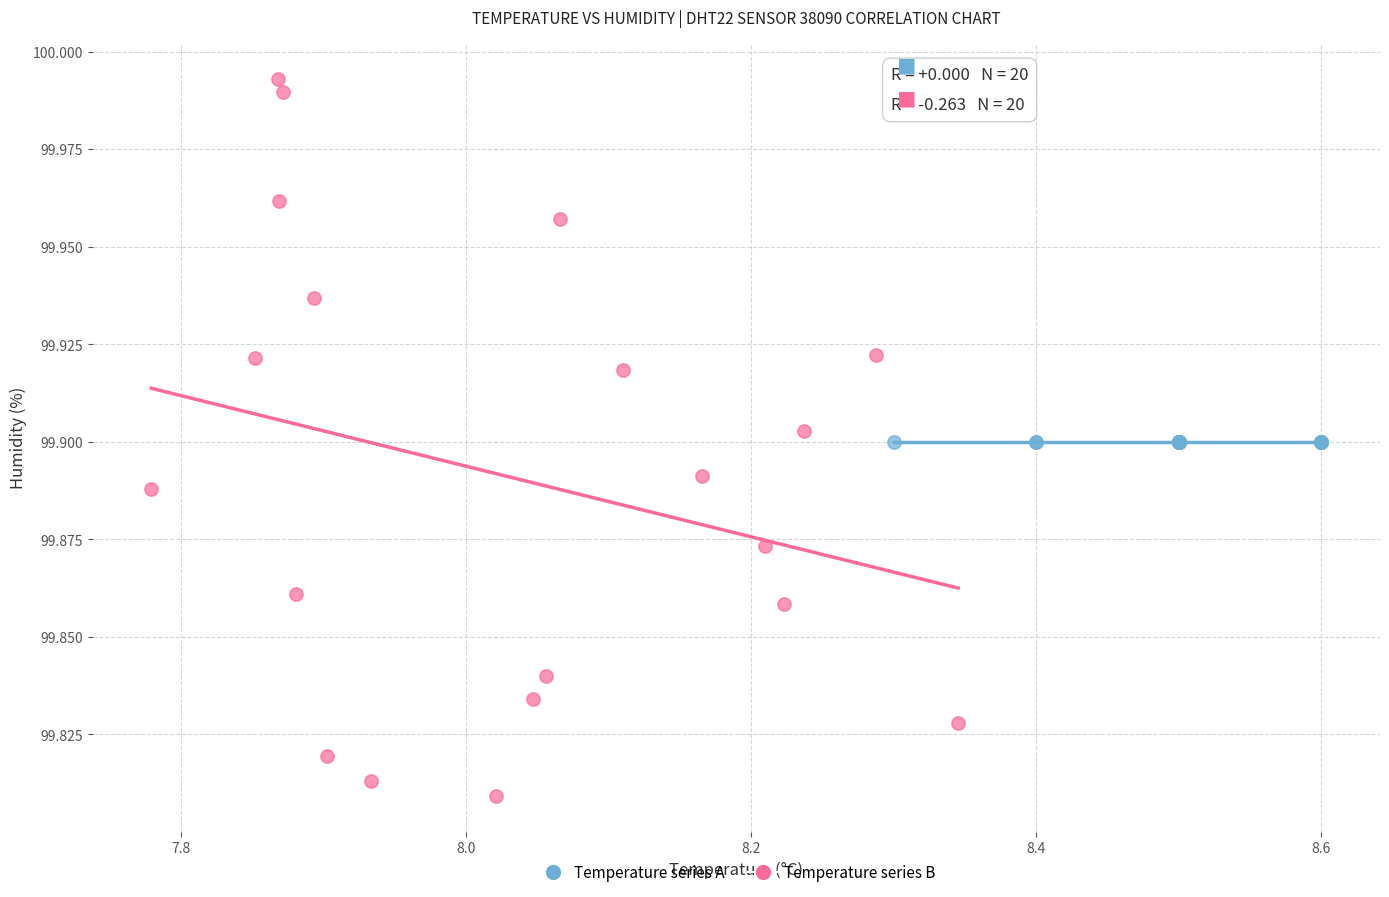

What are all the series names shown in the legend?

Temperature series A, Temperature series B